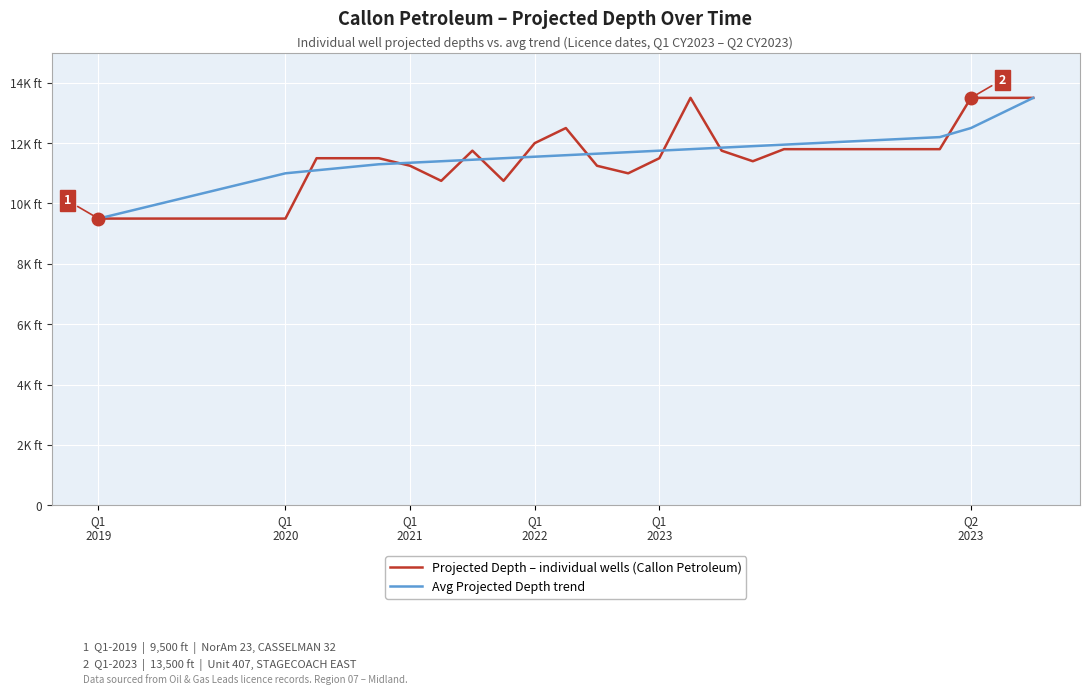

Is this an area chart (filled region under the line)?

No